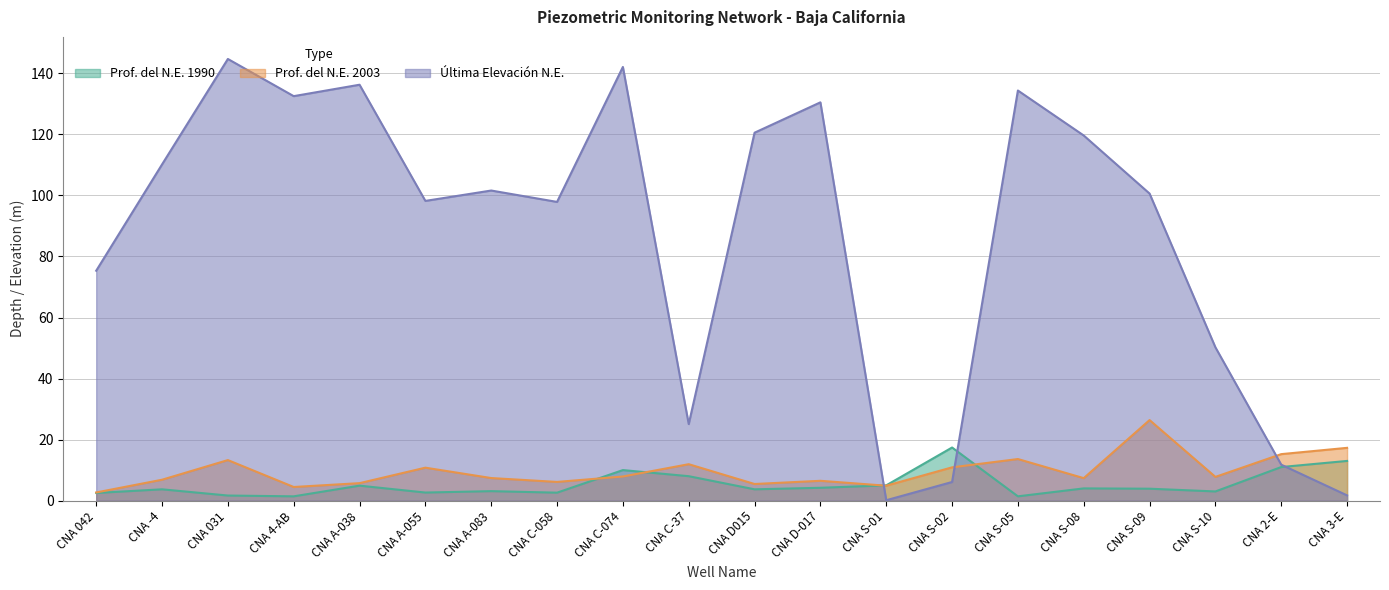

Is it true that Prof. del N.E. 2003 equals 13.6 at CNA S-05?

True